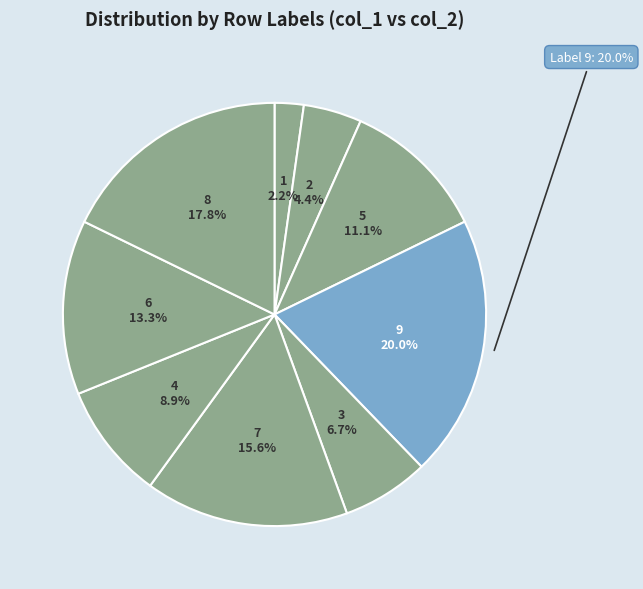

Rank the categories by value from highest to lowest.

9, 8, 7, 6, 5, 4, 3, 2, 1